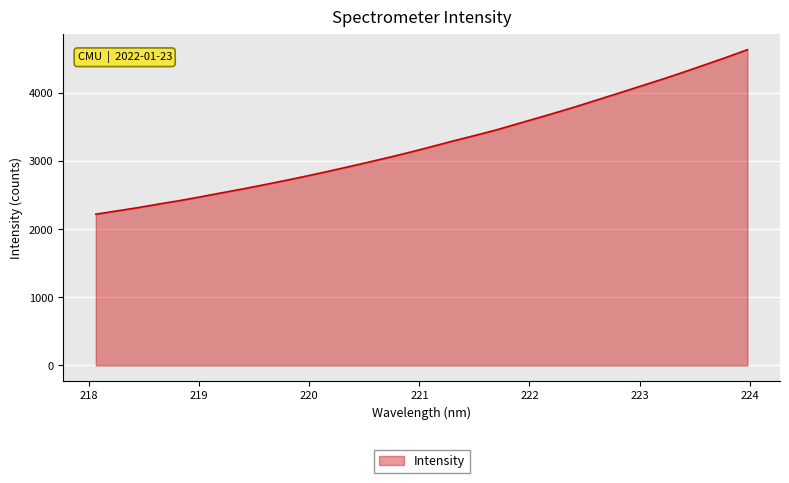

What is the greatest value displayed?

4639.8